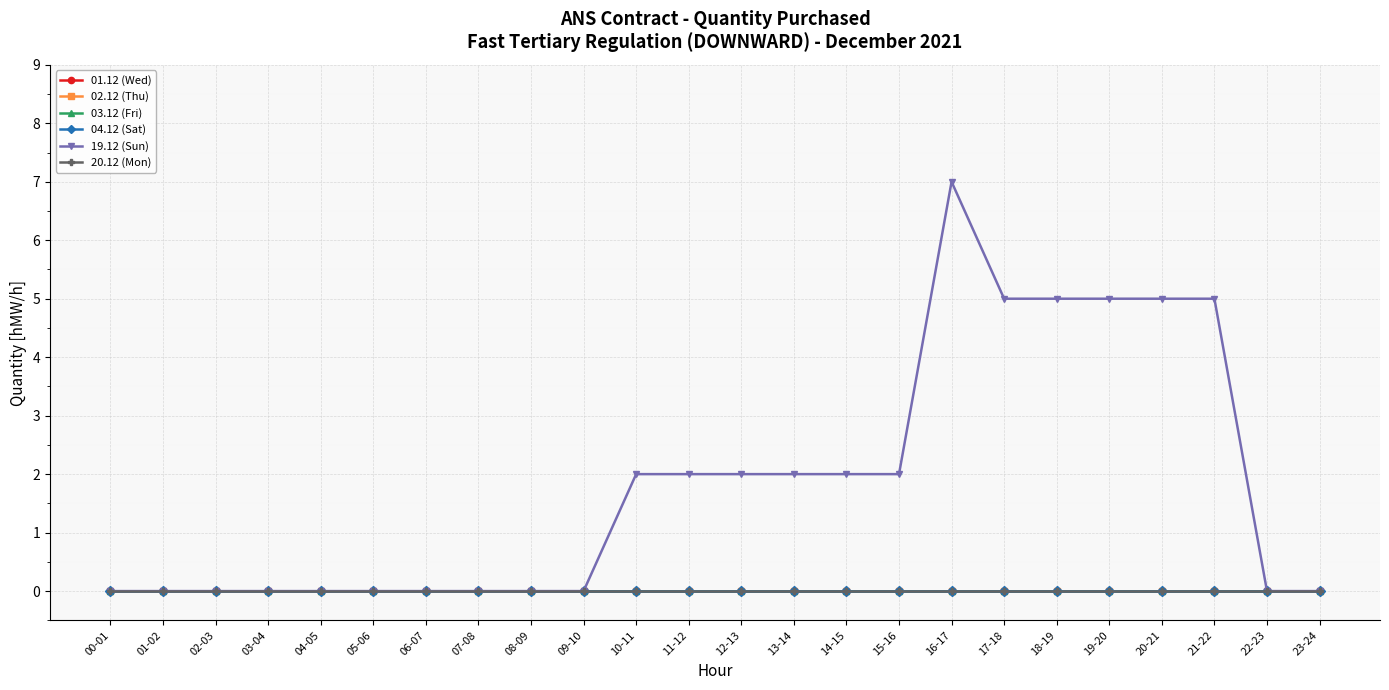

Between 03-04 and 17-18, which is larger?

03-04